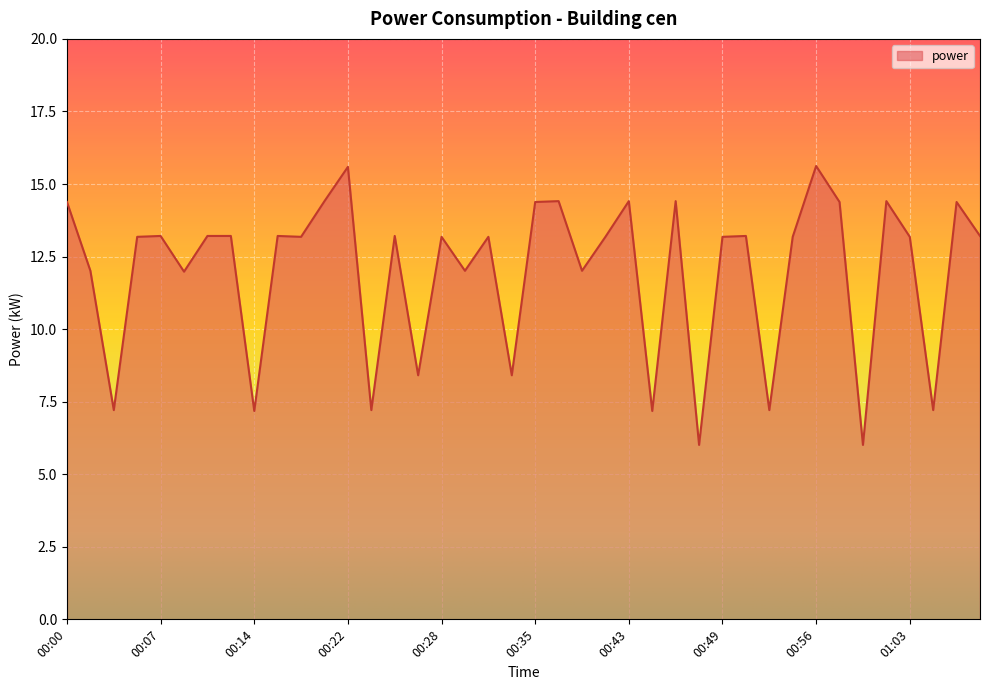

What is the average value?

12.0